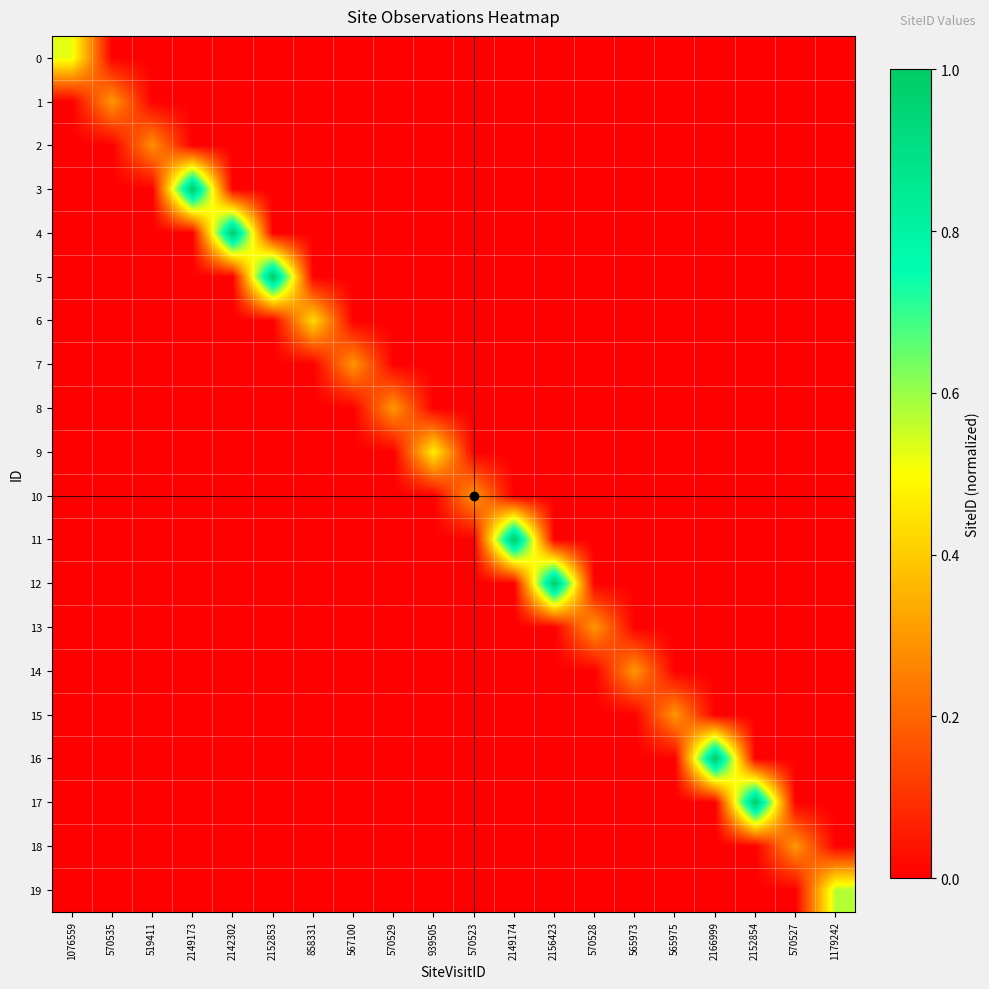

At which category is the sum across all series the highest?

2166999